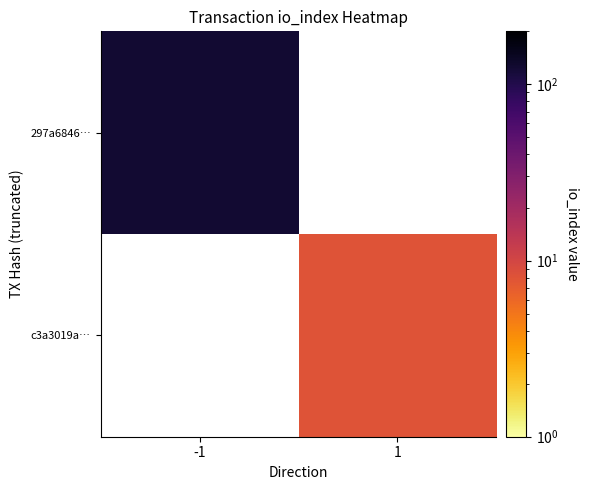

How many distinct data groups are displayed?

2